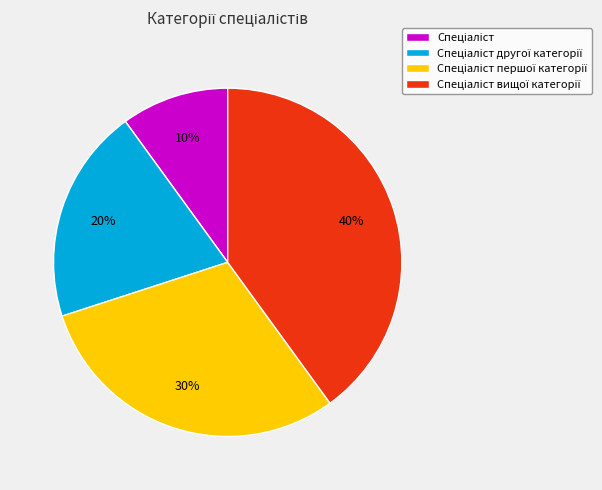

Is there a majority slice in this chart?

No